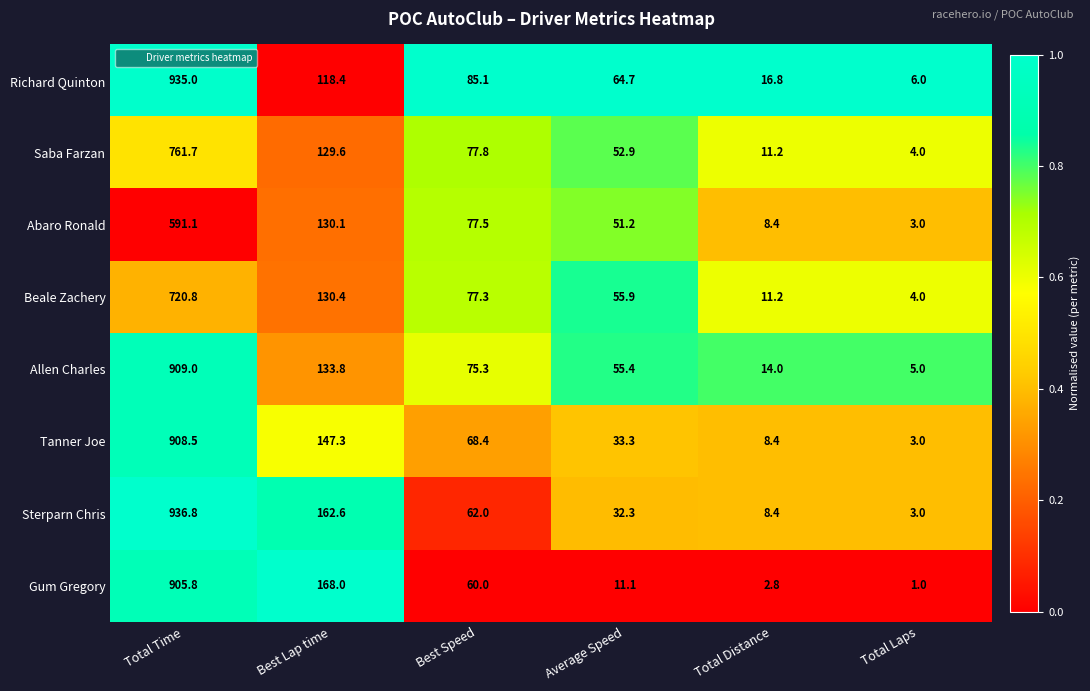

Which series has the largest total across all categories?

Richard Quinton